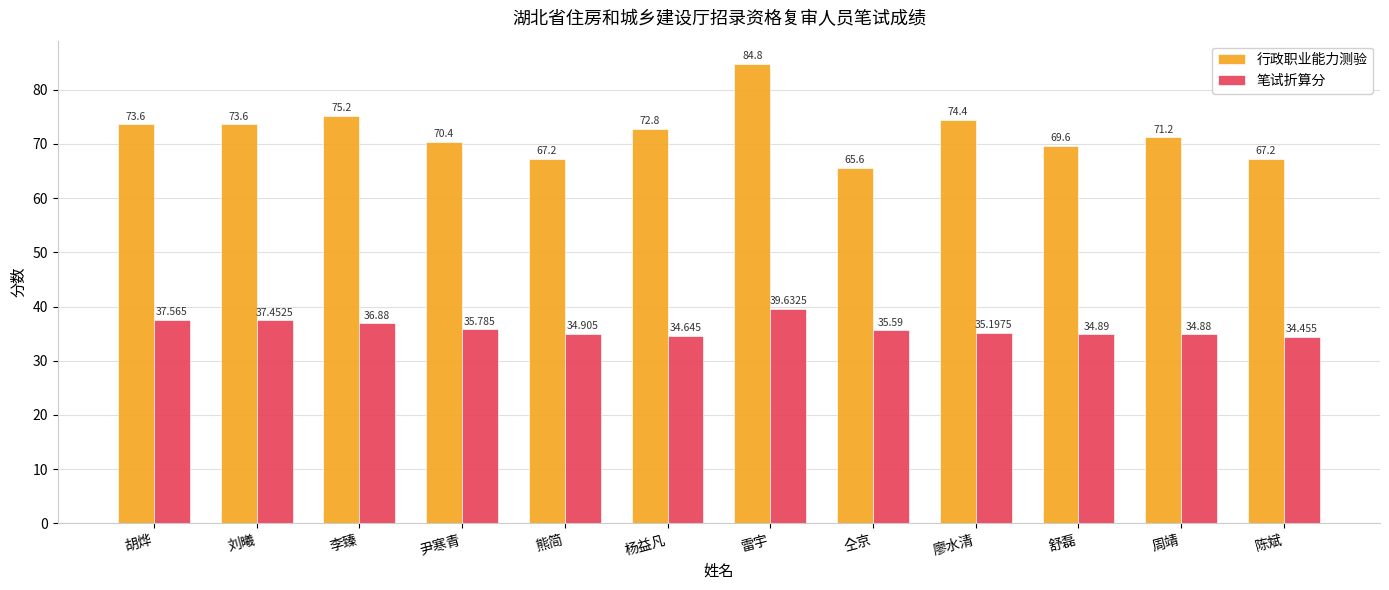

The 行政职业能力测验 series shows 45.4 at 尹寒青. True or false?

False